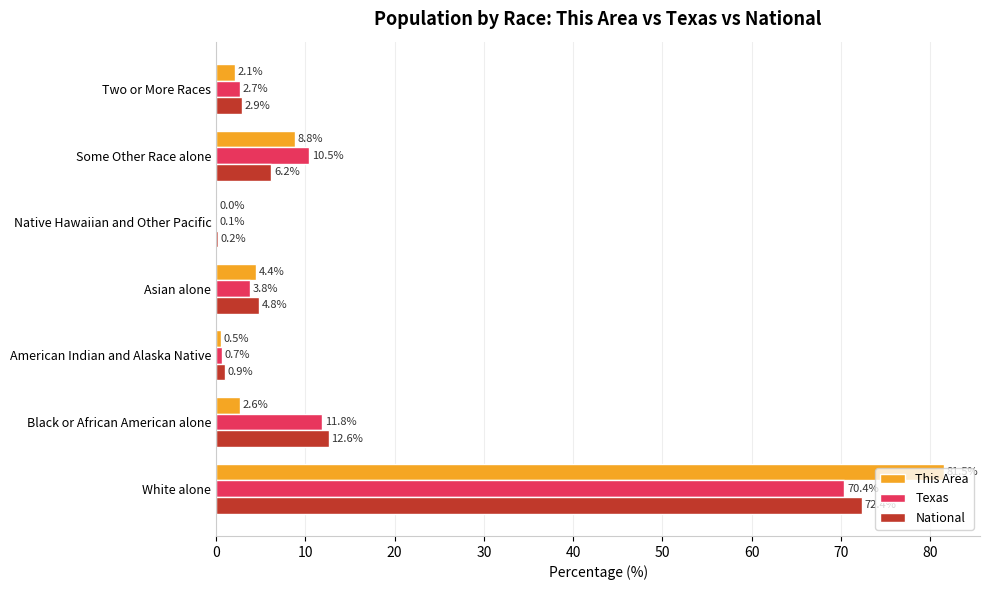

What is the approximate value of Texas at White alone?

70.4